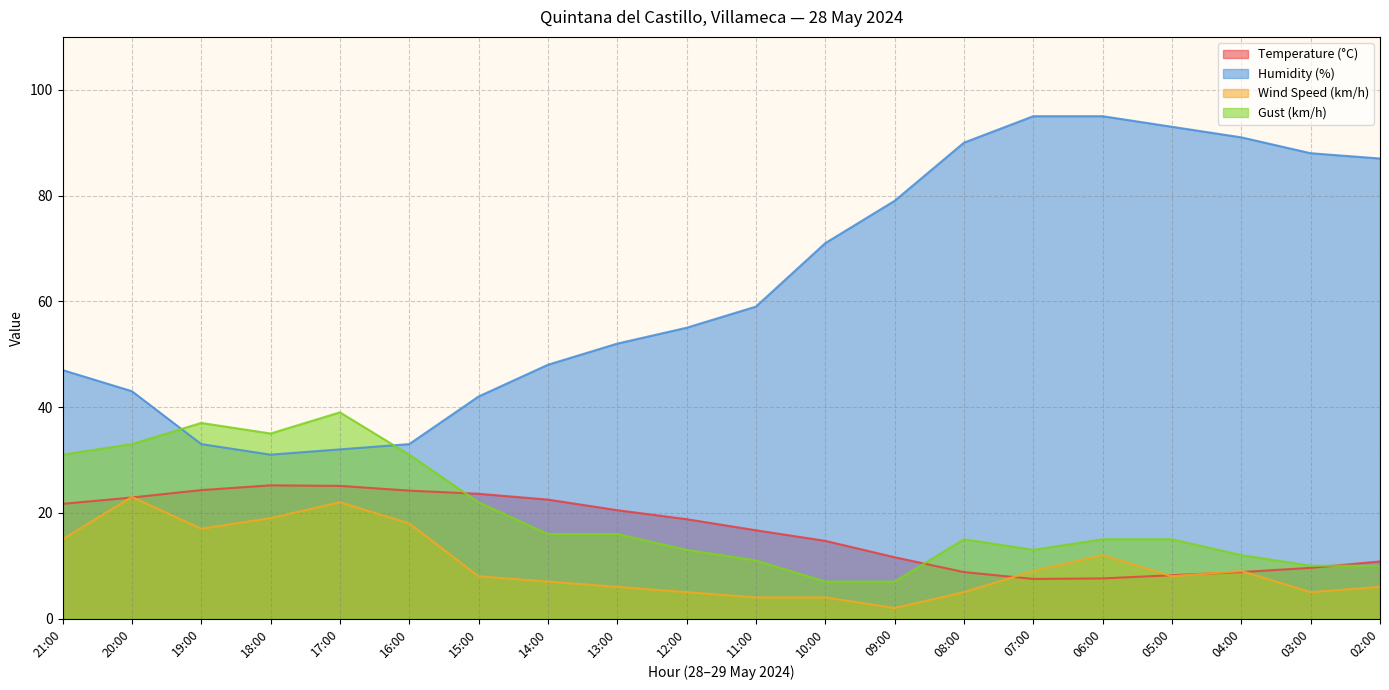

What is the value of the Wind Speed (km/h) point at the 16th from the left?

12.0